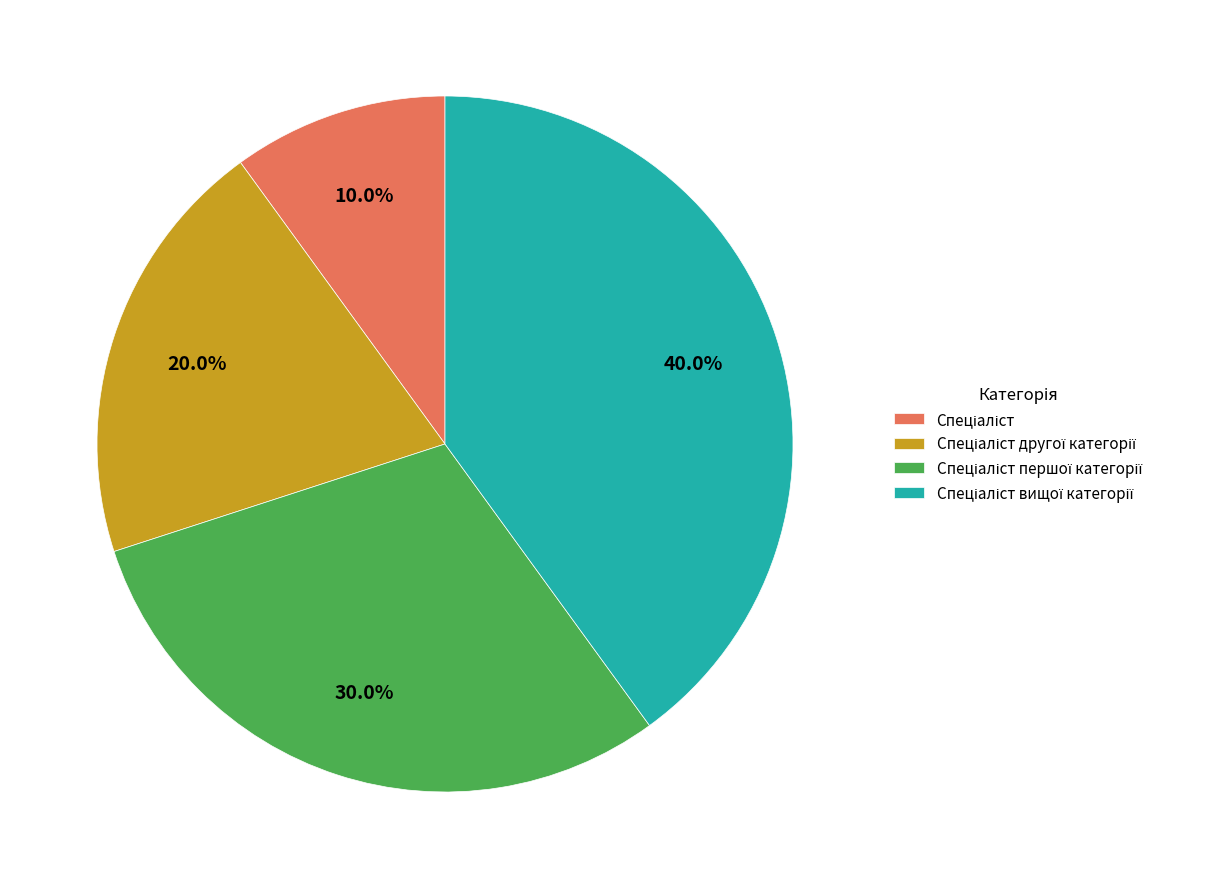

Is there any slice that represents more than half of the pie?

No